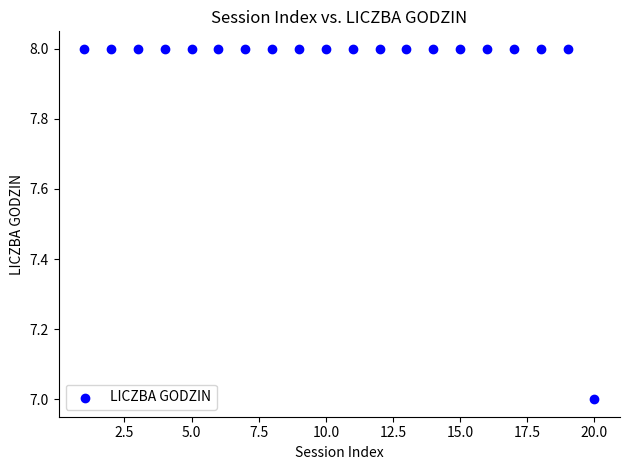

What is the range of X values (max minus min)?

19